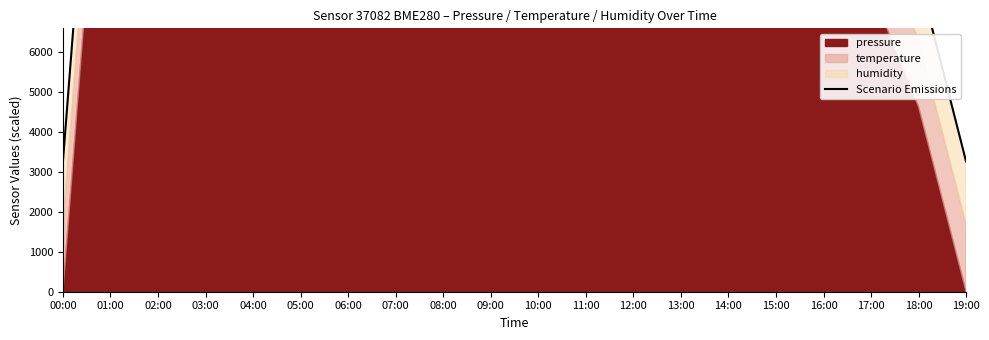

Reading left to right, list all the values displayed in this chart.

00:00=3259.6	01:00=18570.8	02:00=34332.6	03:00=42535.6	04:00=54697.0	05:00=57155.0	06:00=57164.8	07:00=54639.6	08:00=51200.8	09:00=44760.8	10:00=42562.0	11:00=37301.2	12:00=30656.0	13:00=24438.2	14:00=18381.2	15:00=14313.4	16:00=13188.0	17:00=10880.0	18:00=7931.0	19:00=3259.6